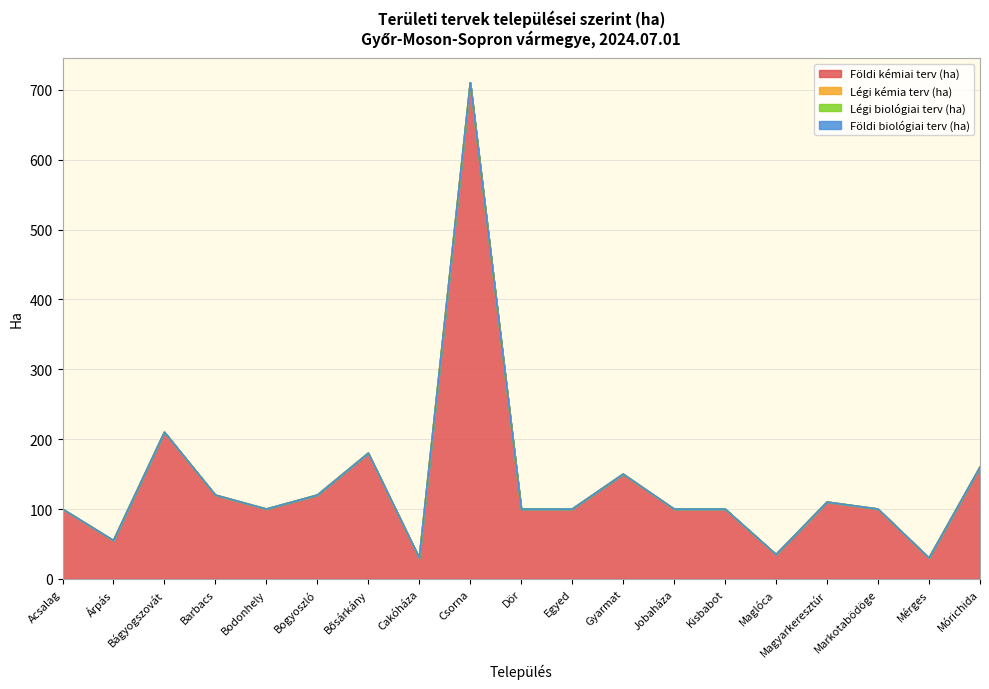

True or false: Földi biológiai terv (ha) and Földi kémiai terv (ha) cross at least once.

False